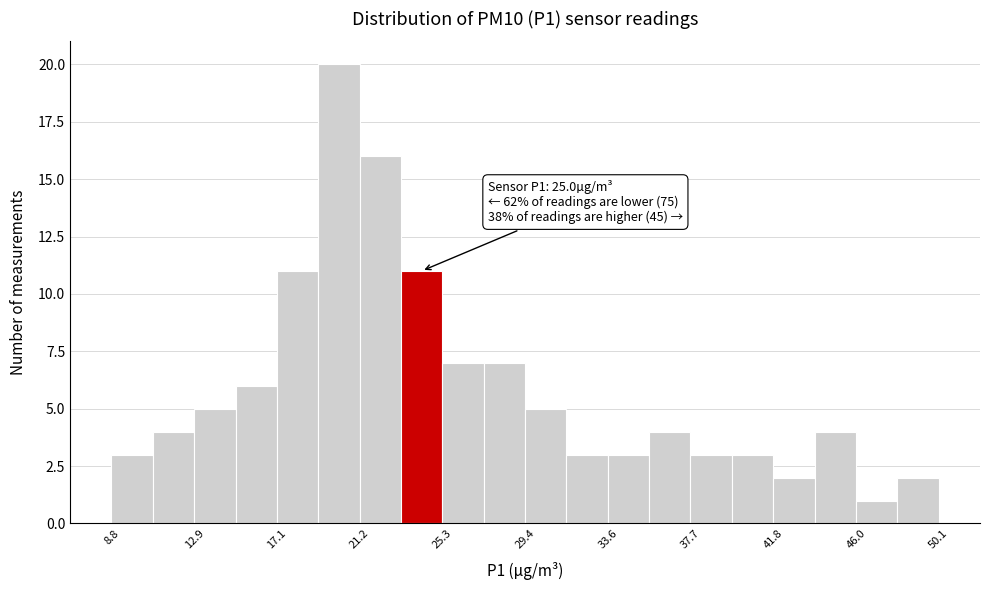

Which range on the x-axis has the tallest bar?

19.0 to 21.0